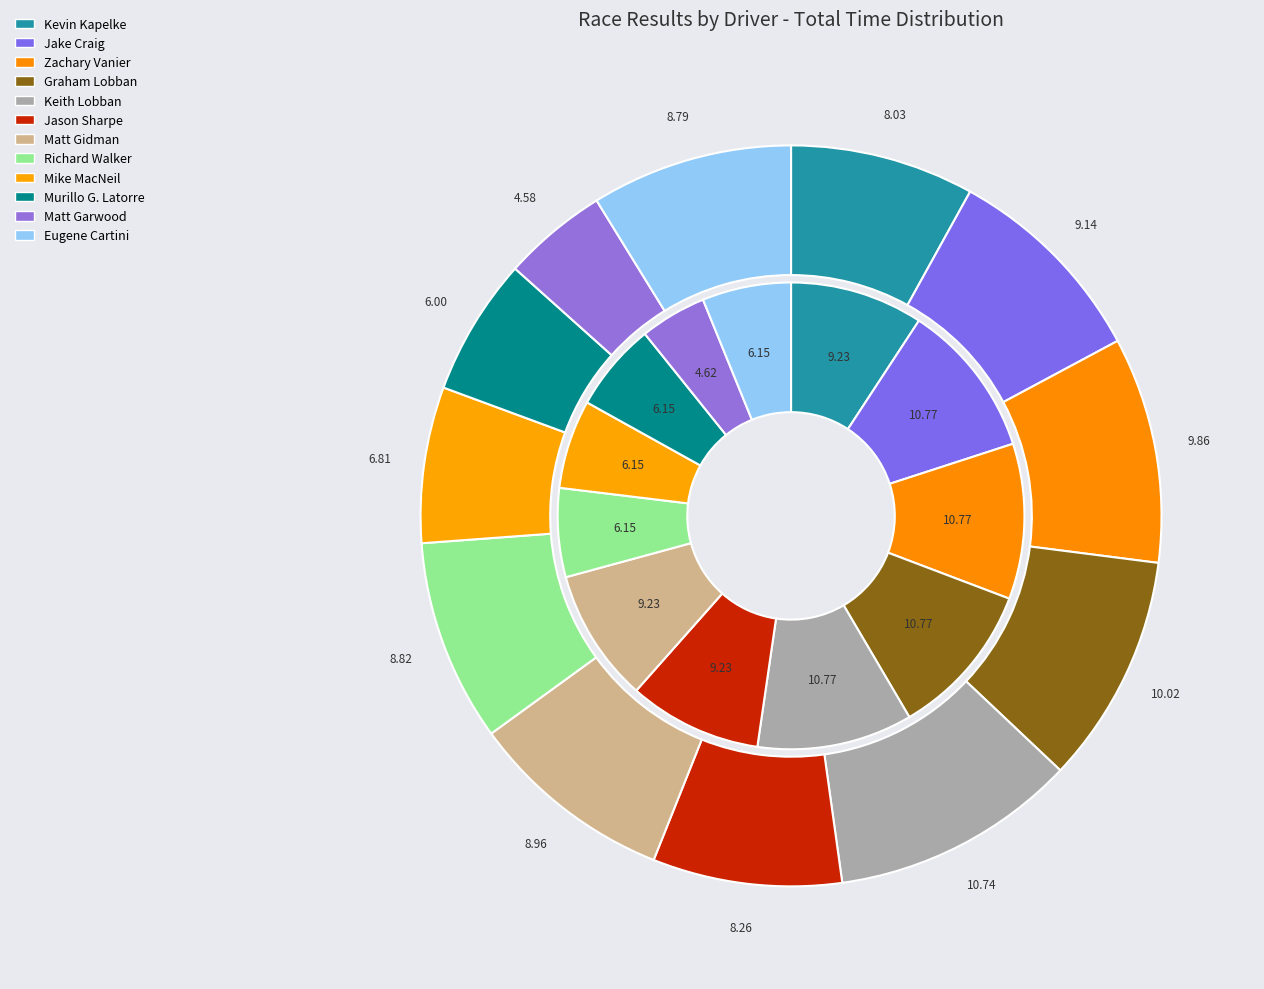

The 8 slice represents 1% of the pie. True or false?

False